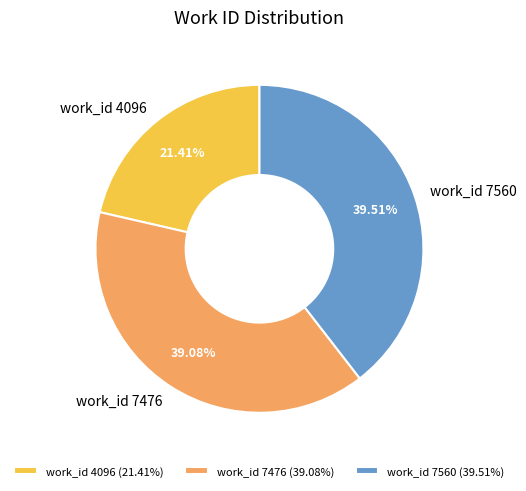

What portion of the pie excludes work_id 7560?

60.5%